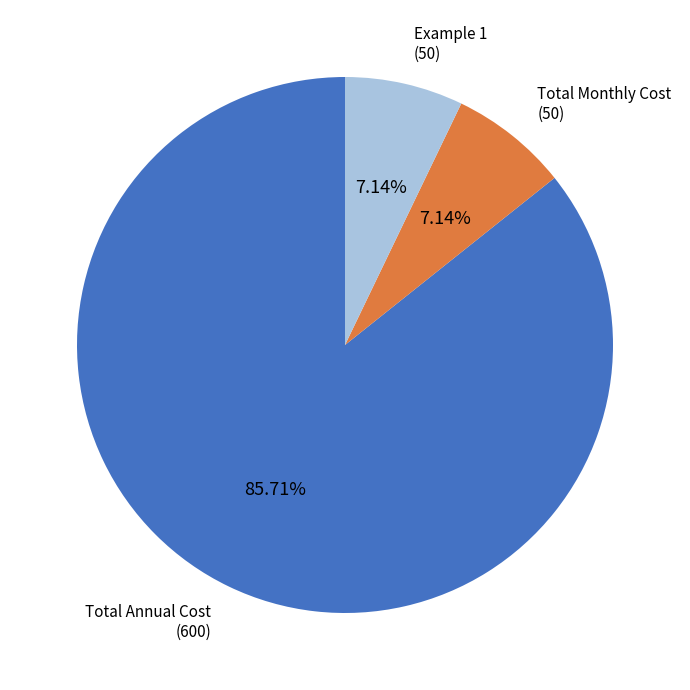

How many slices are in this pie chart?

3